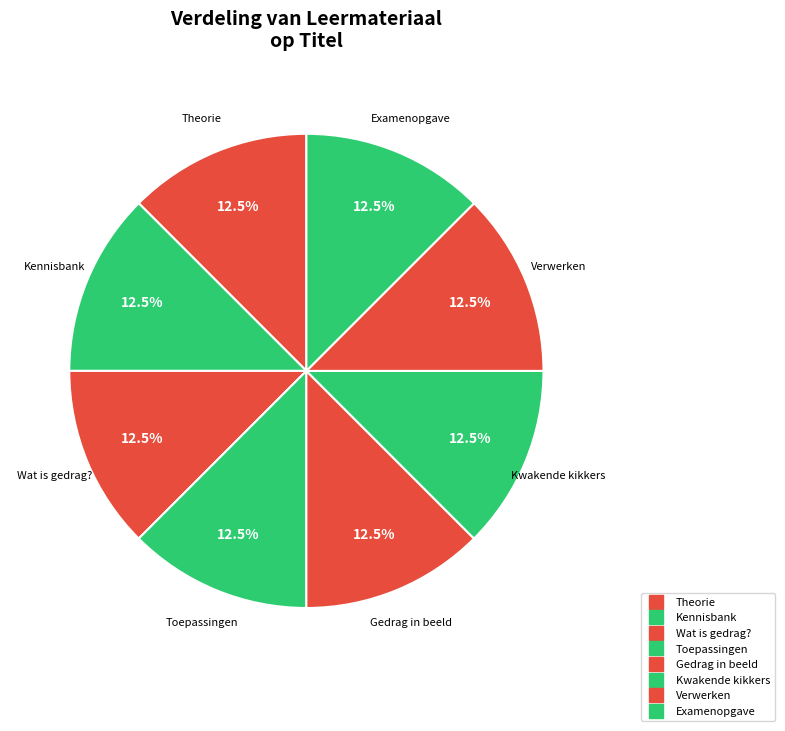

Between Theorie and Kwakende kikkers, which is larger?

Kwakende kikkers